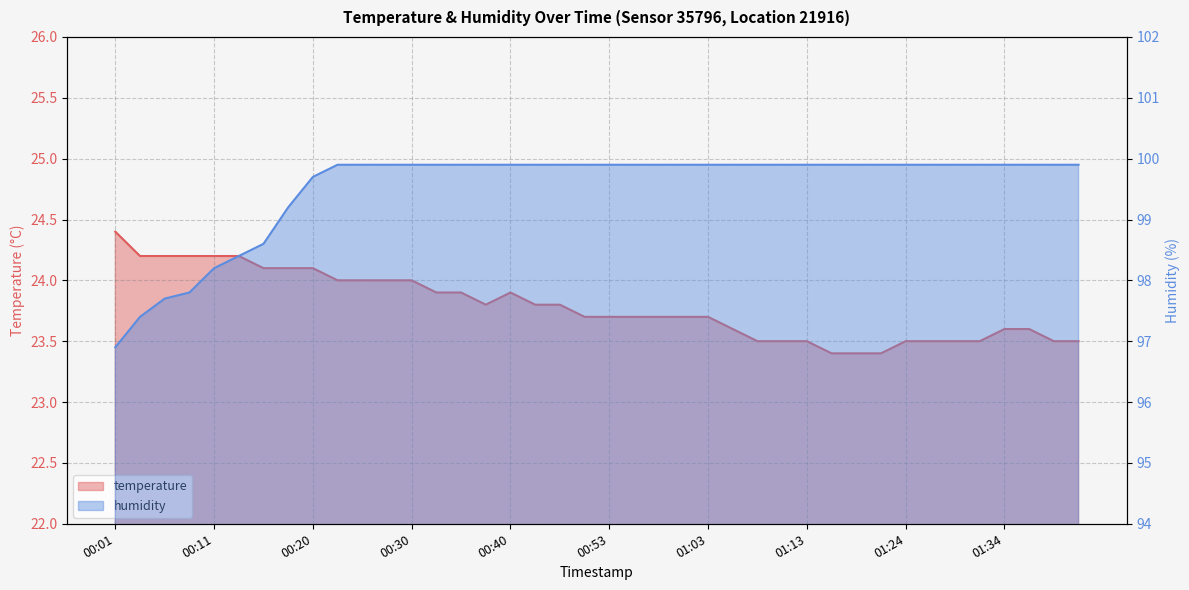

Which category has the lowest value across all series?

01:16